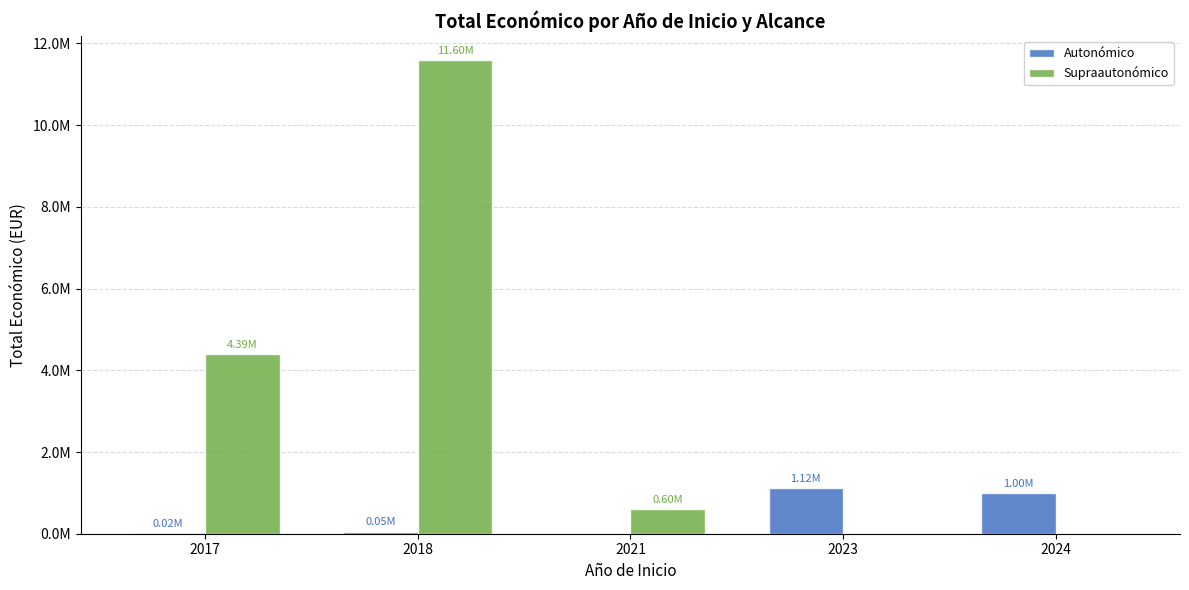

What are all the series names shown in the legend?

Autonómico, Supraautonómico